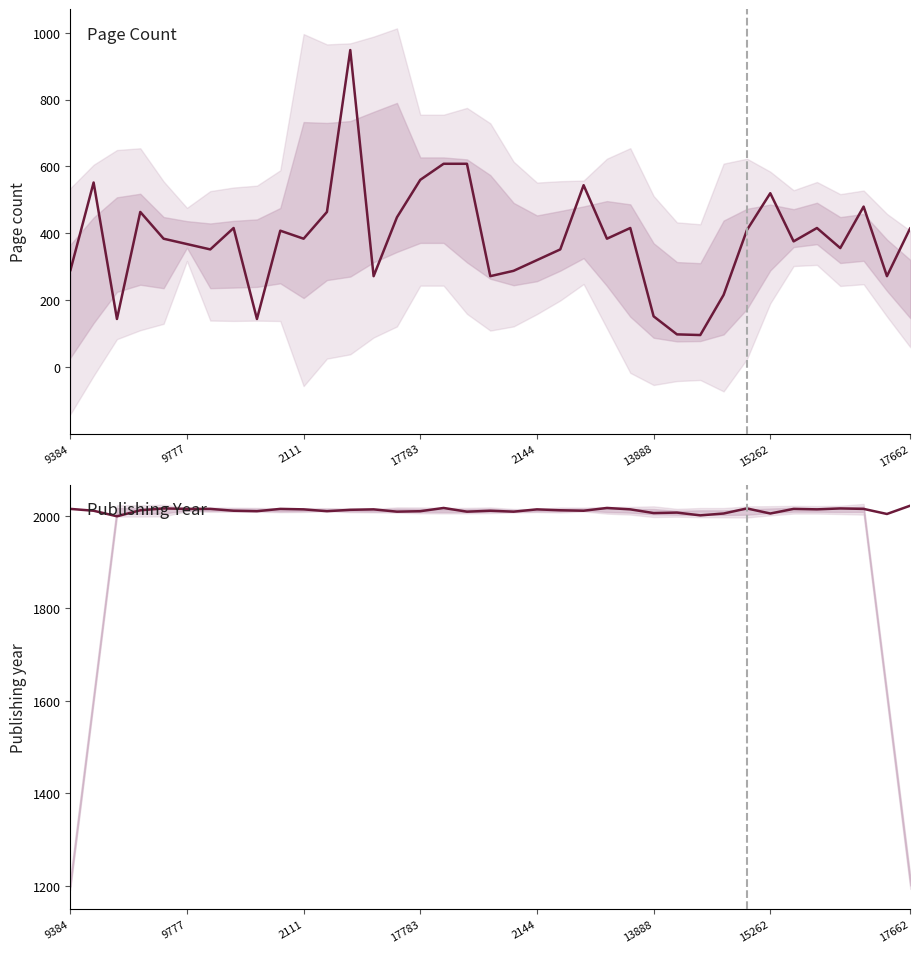

Which has a higher value, 24 or 2111?

24